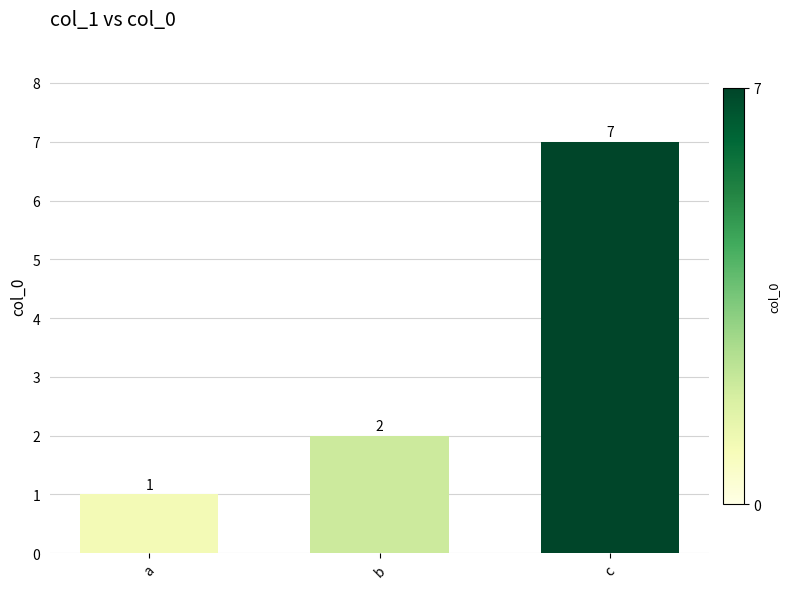

Are the bars grouped side by side (vs. stacked)?

No